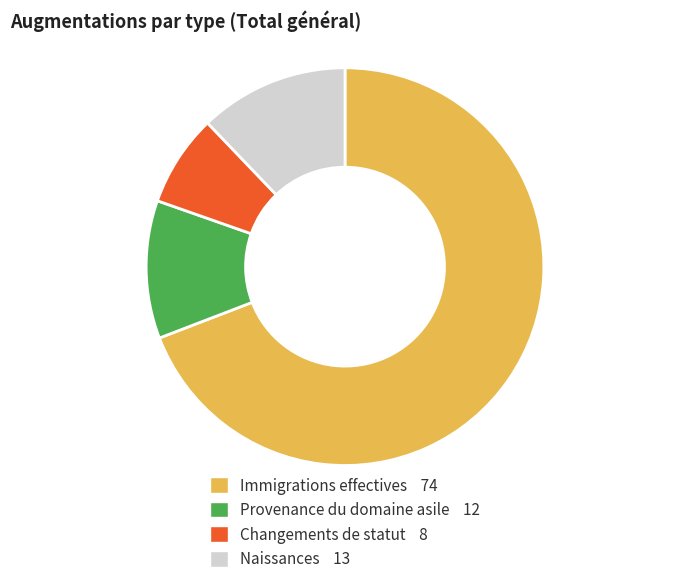

Is there any slice that represents more than half of the pie?

Yes